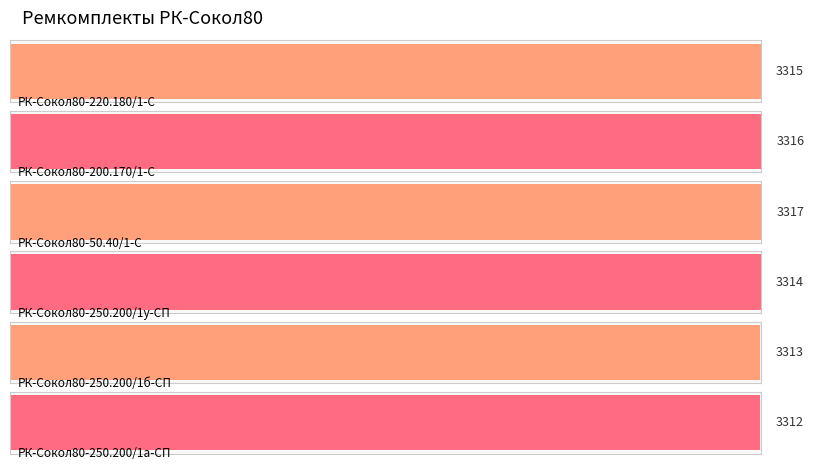

Between РК-Сокол80-250.200/1у-СП and РК-Сокол80-250.200/1б-СП, which is larger?

РК-Сокол80-250.200/1у-СП